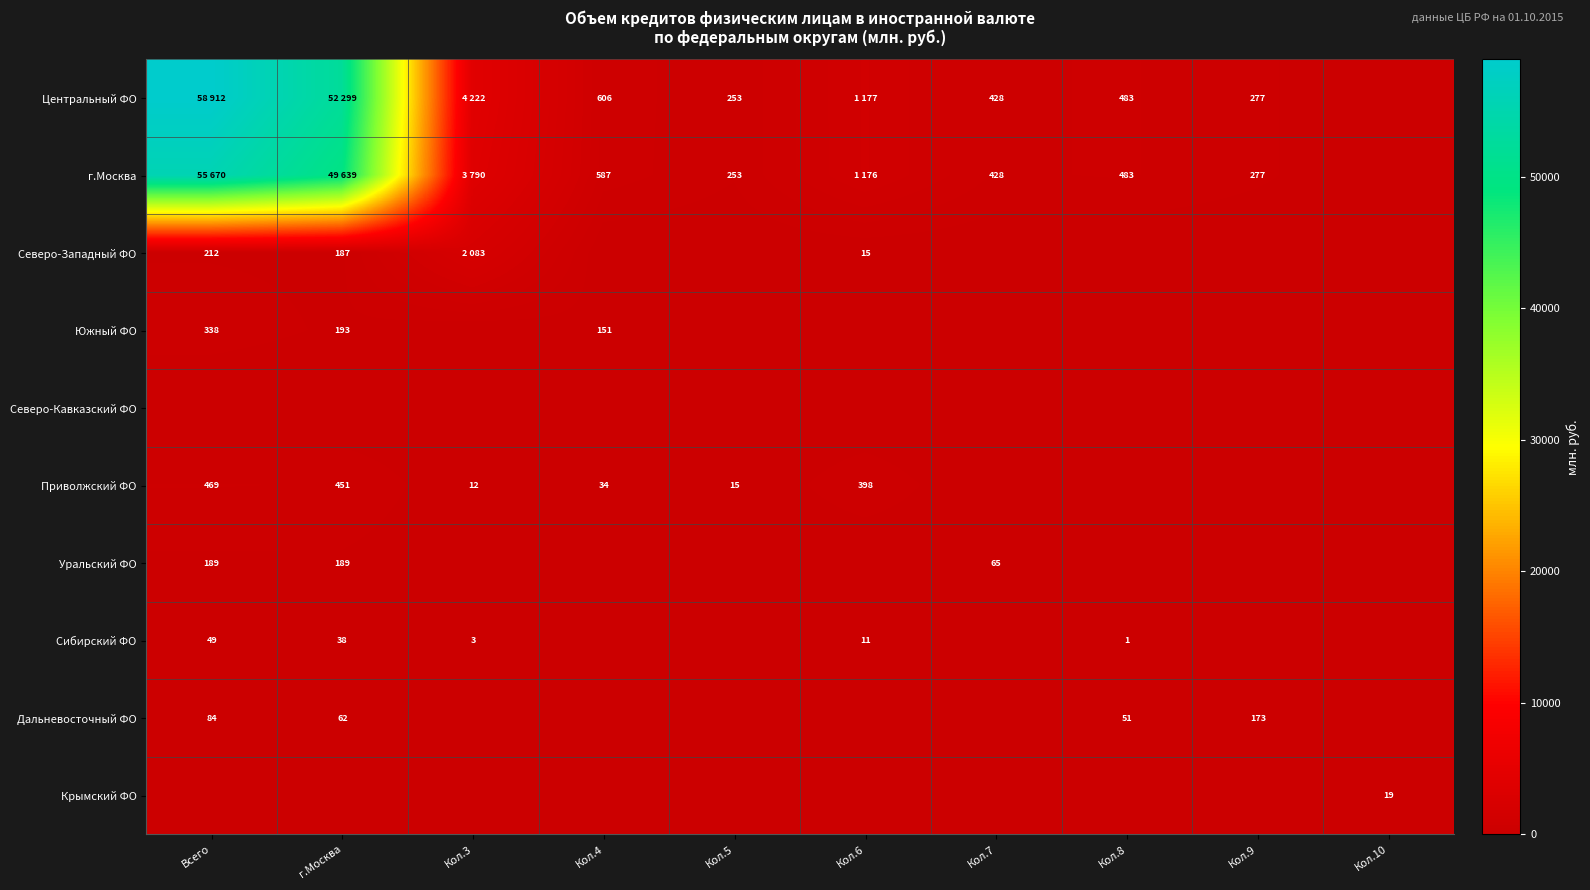

True or false: Северо-Западный ФО has a value of 123 at Всего.

False